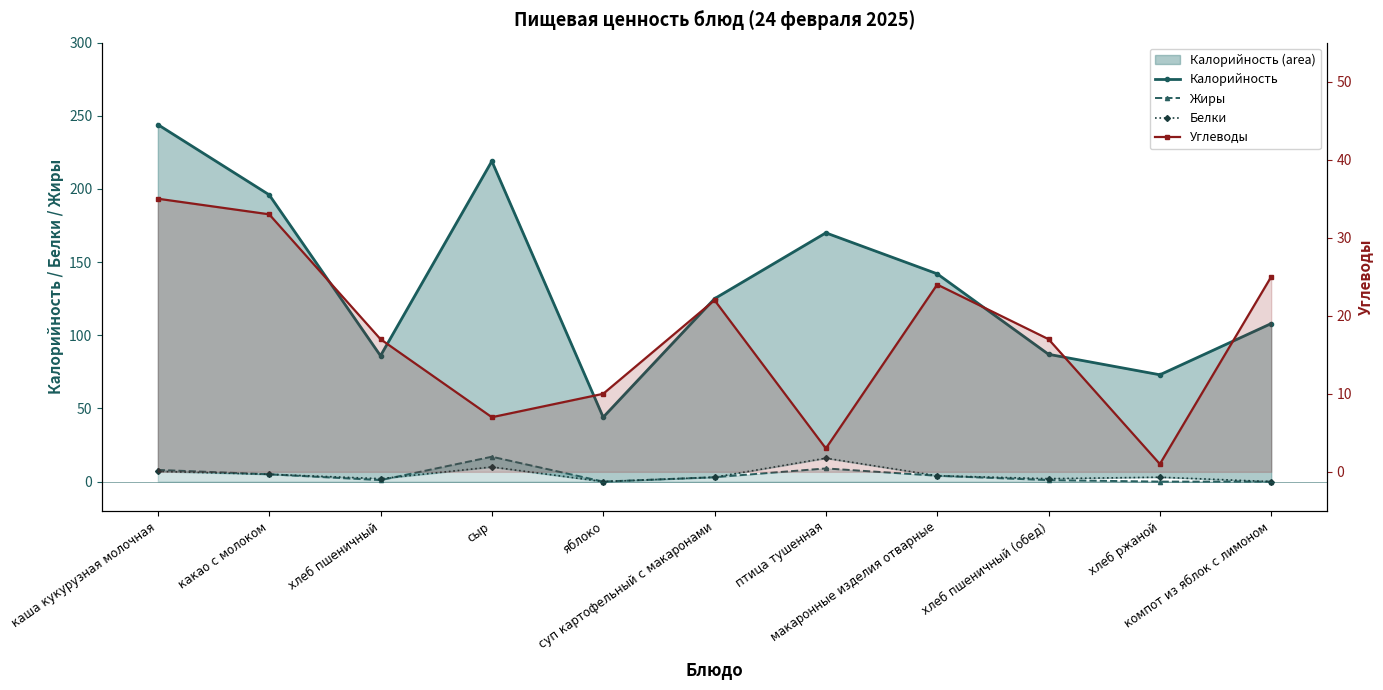

What is the approximate value of Углеводы at хлеб пшеничный, to the nearest 10?

20